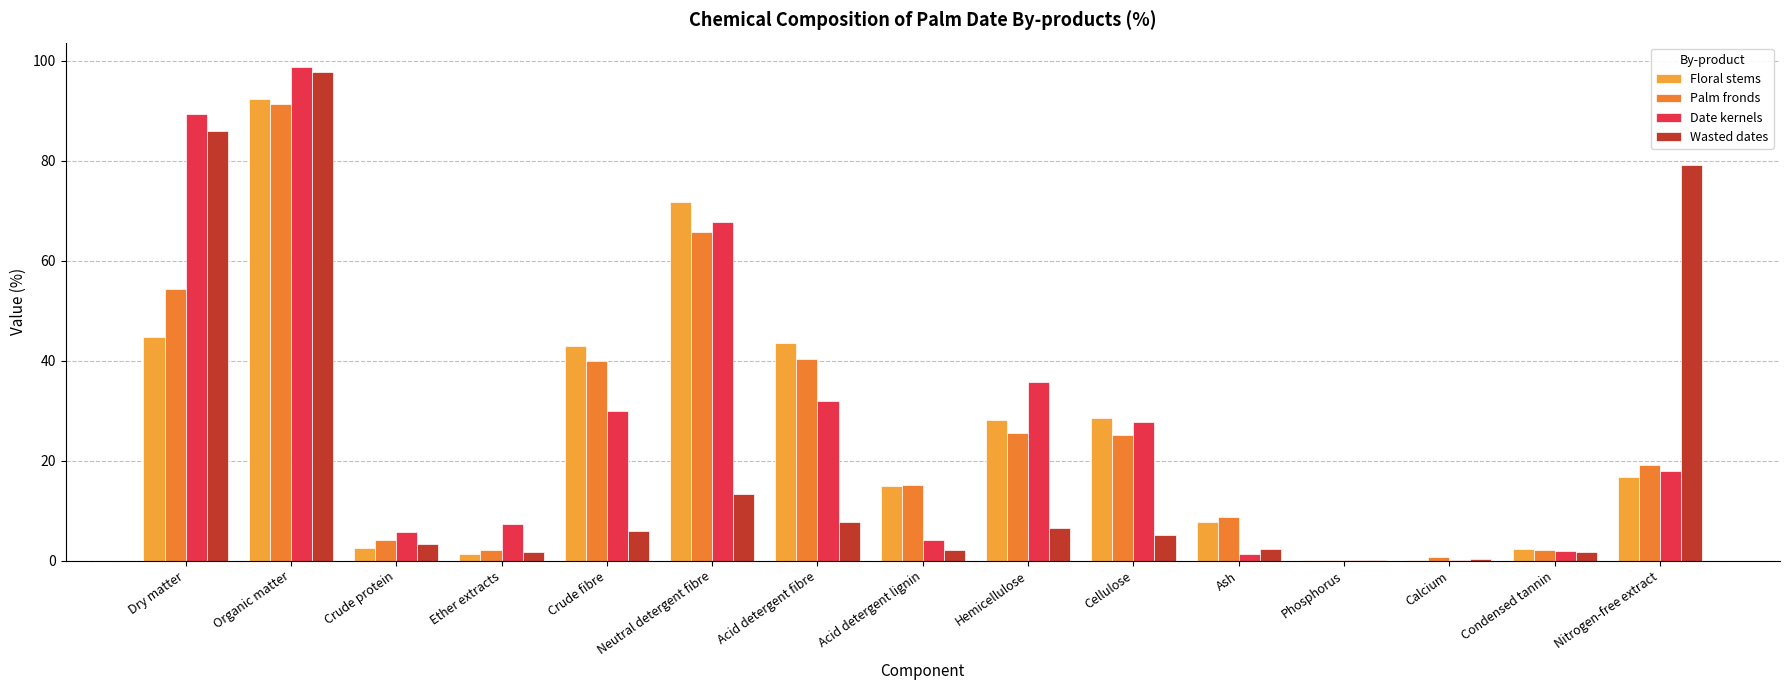

Reading left to right, extract all data points from this chart.

Floral stems: 44.7	92.3	2.5	1.3	43.0	71.7	43.5	15.0	28.2	28.5	7.7	0.0	0.1	2.4	16.8
Palm fronds: 54.4	91.3	4.2	2.2	40.0	65.8	40.3	15.1	25.5	25.2	8.7	0.0	0.7	2.2	19.1
Date kernels: 89.4	98.7	5.8	7.3	30.0	67.7	31.9	4.2	35.8	27.7	1.3	0.1	0.0	1.8	17.9
Wasted dates: 86.0	97.7	3.4	1.8	6.0	13.3	7.7	2.2	6.6	5.2	2.3	0.0	0.3	1.6	79.2